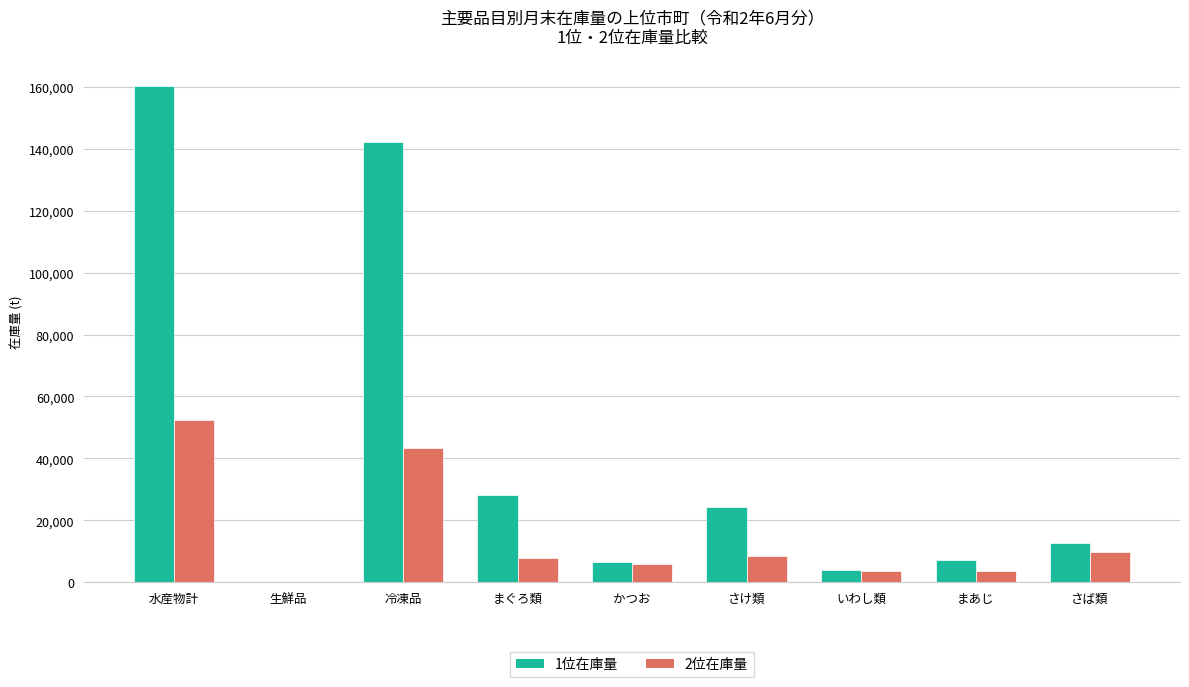

The 1位在庫量 series shows 13196.6 at さけ類. True or false?

False